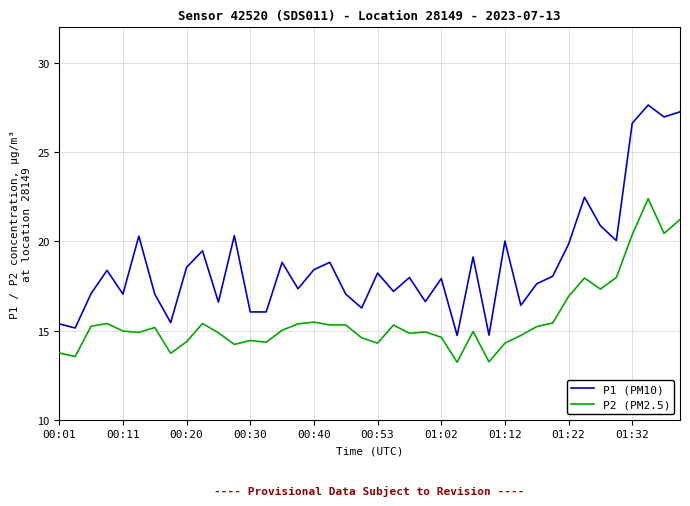

True or false: P1 (PM10) and P2 (PM2.5) cross at least once.

False